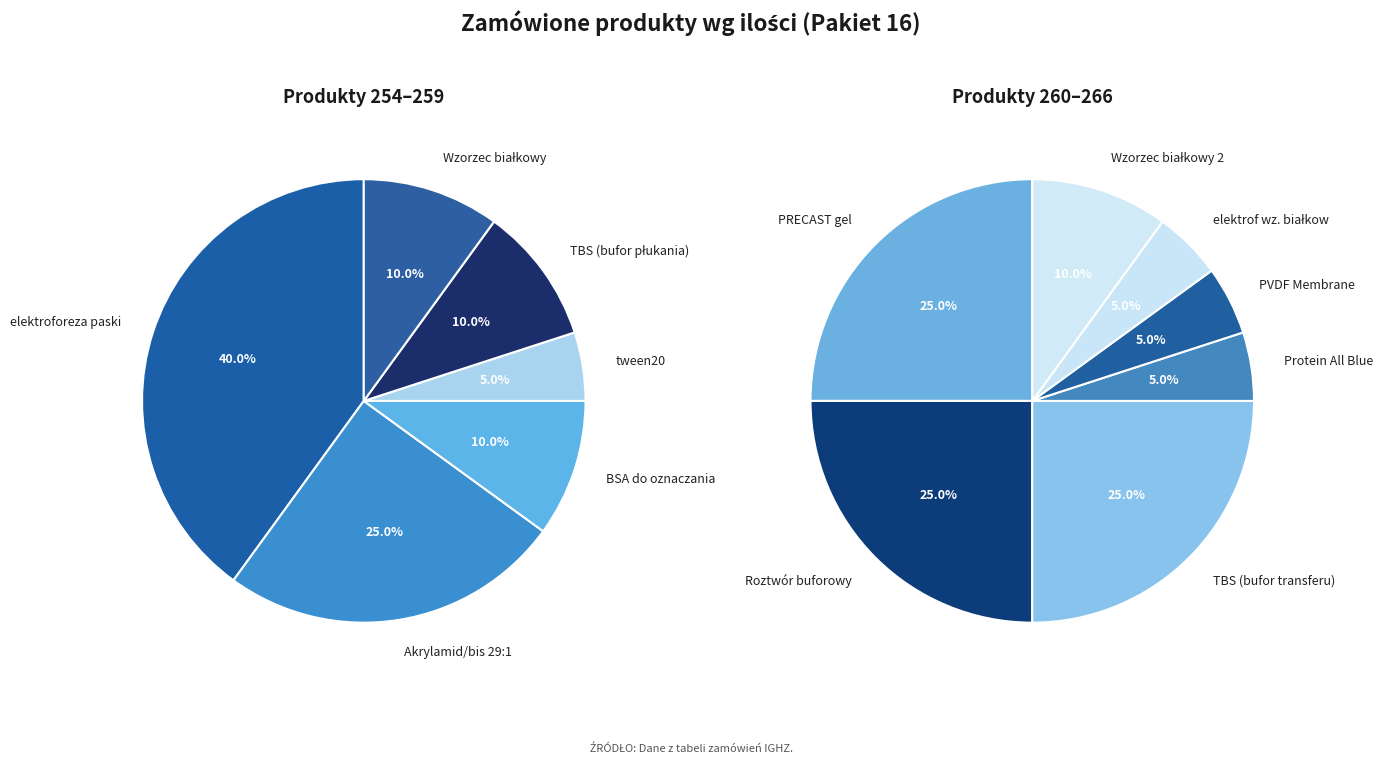

Rank the categories by value from highest to lowest.

elektroforeza paski, Akrylamid/bis 29:1, PRECAST gel, Roztwór buforowy, TBS (bufor transferu), BSA do oznaczania, TBS (bufor płukania), Wzorzec białkowy, Wzorzec białkowy 2, tween20, Protein All Blue, PVDF Membrane, elektrof wz. białkow